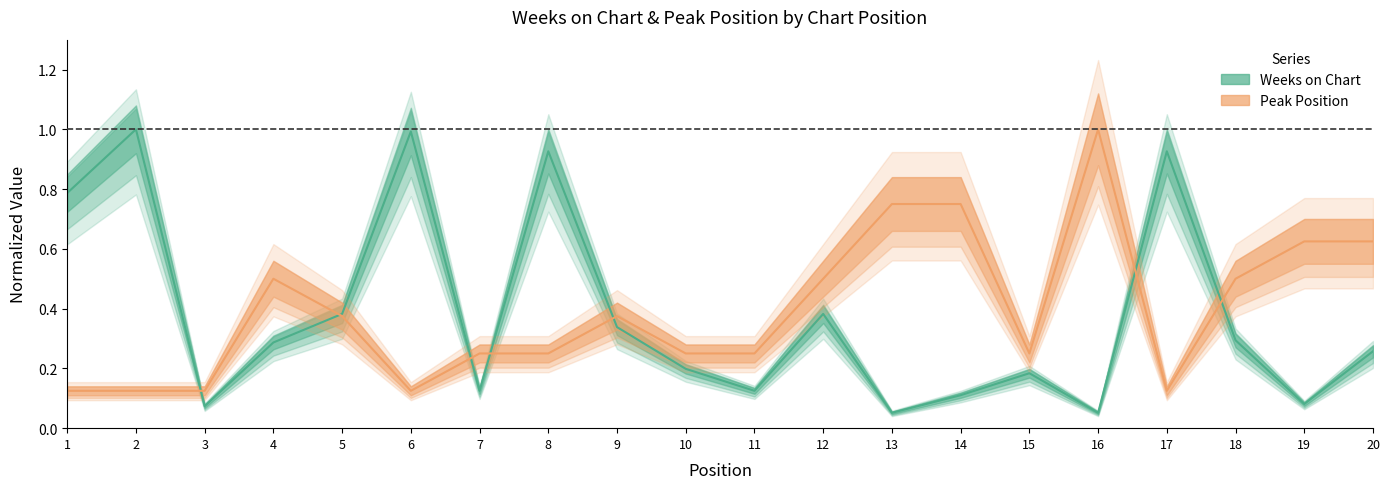

True or false: Peak Position and Weeks on Chart cross at least once.

True